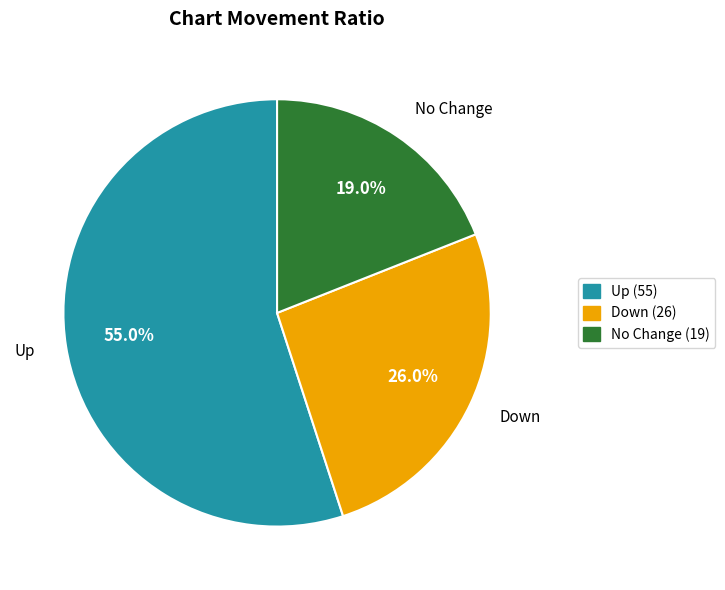

Which category has the smallest portion of the pie?

No Change (19)